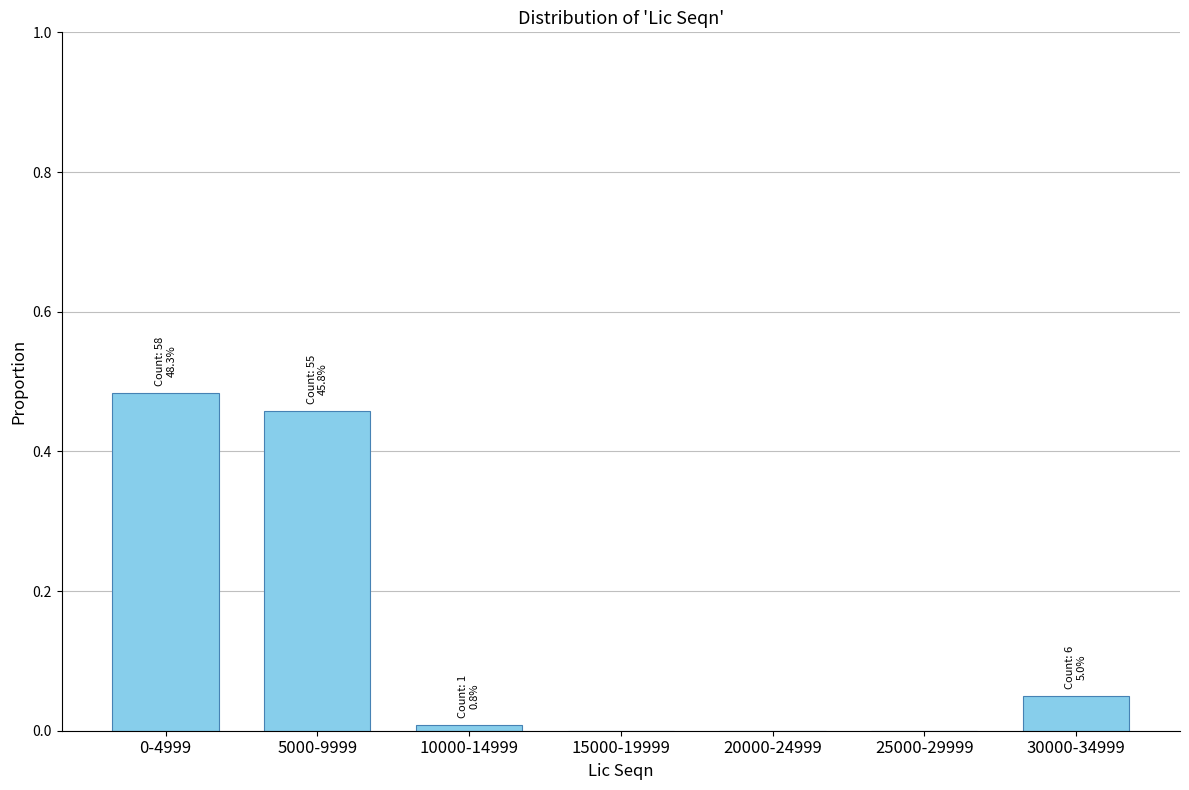

Is it true that the value at 0-4999 is 0.9?

False